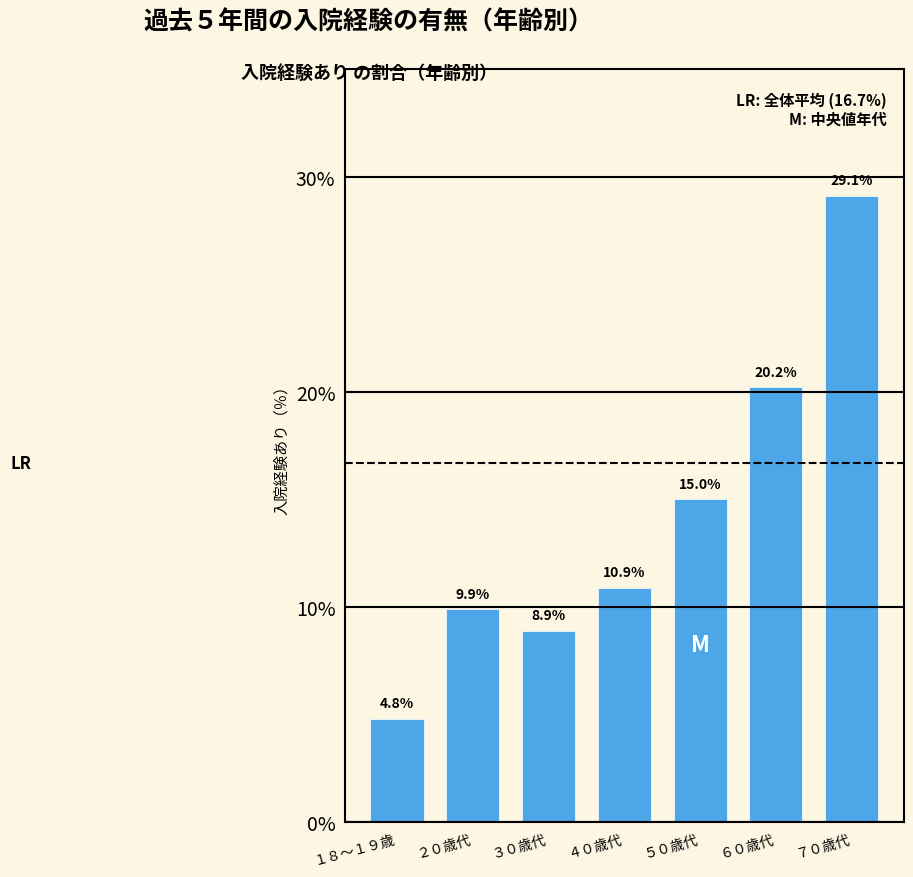

Reading left to right, transcribe all the data shown in this chart.

4.8	9.9	8.9	10.9	15.0	20.2	29.1